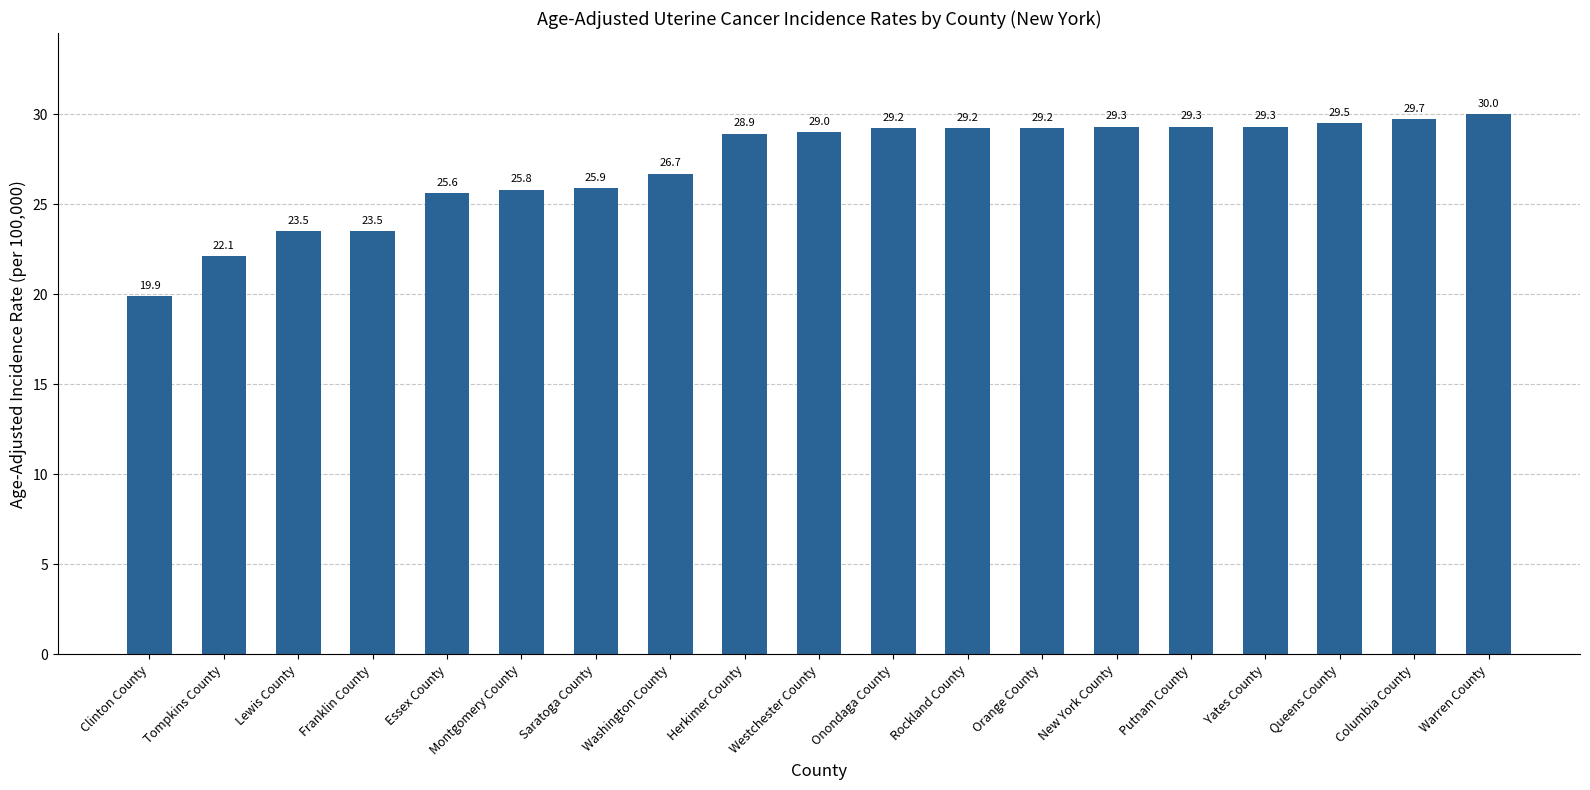

What is the ratio of the value at Columbia County to the value at Rockland County?

1.0